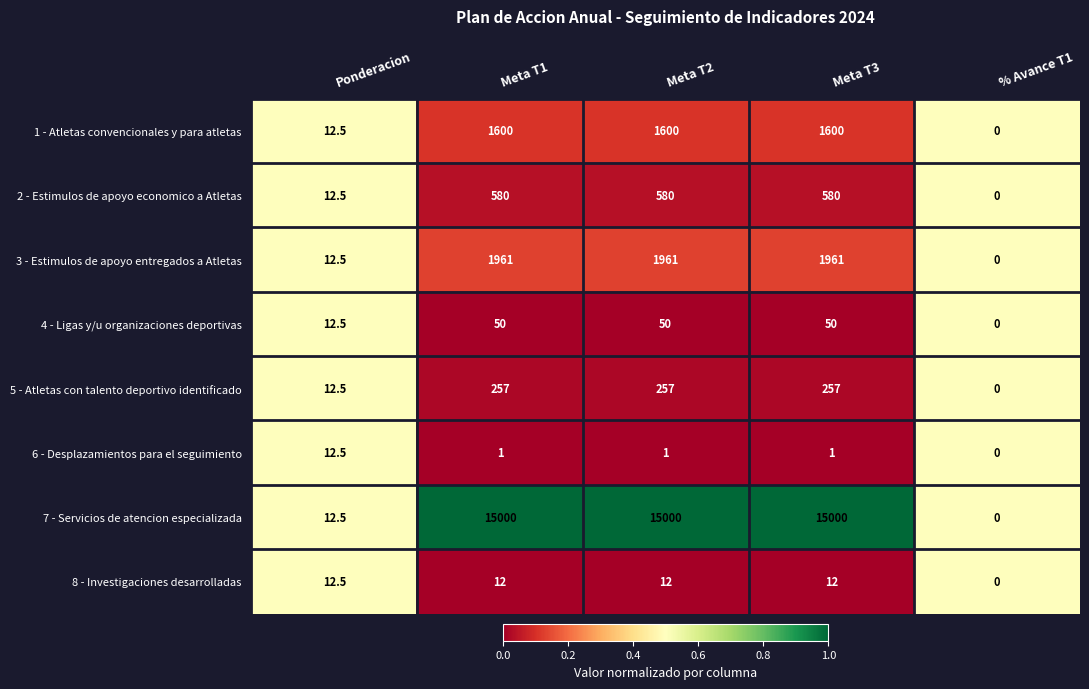

Which series has the widest spread of values?

7 - Servicios de atencion especializada